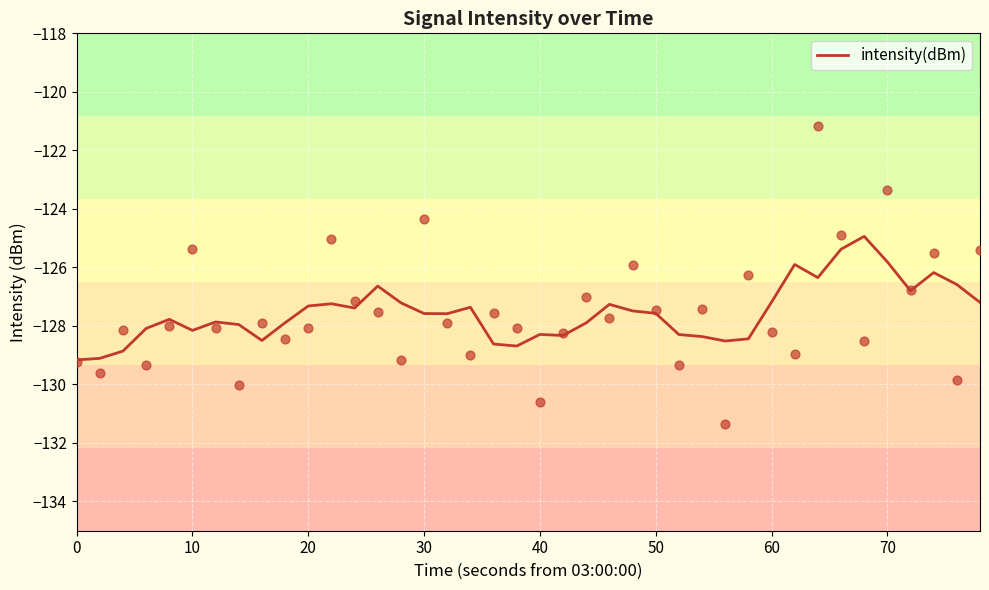

True or false: intensity(dBm) has a value of -128.3 at 40.

True